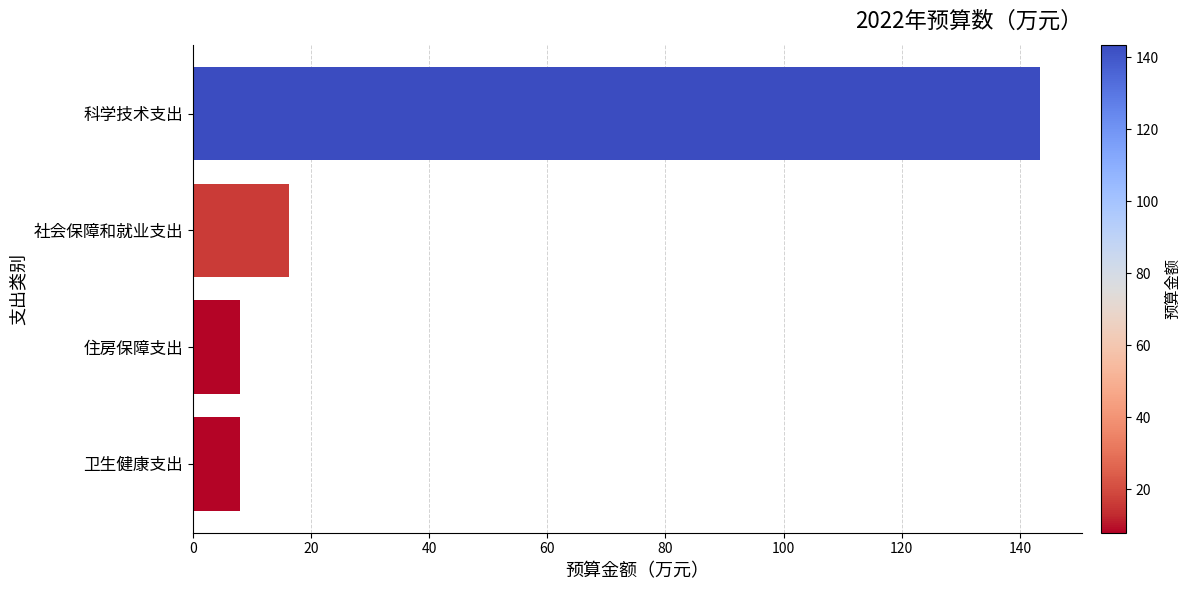

What is the sum of all values?

175.6